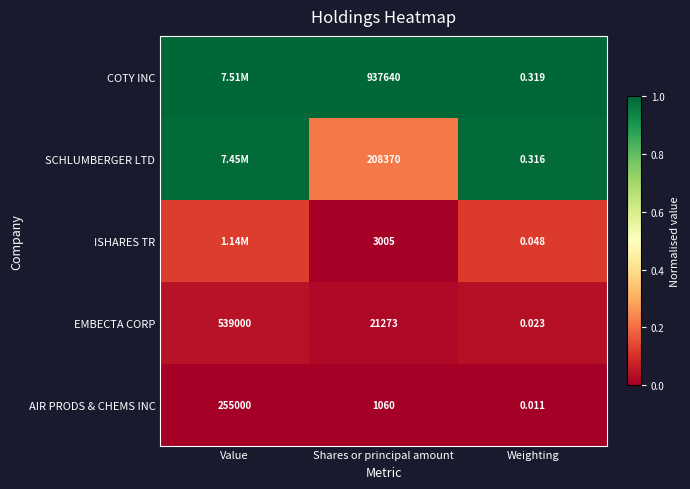

Where is AIR PRODS & CHEMS INC nearest to the value 127500?

Shares or principal amount